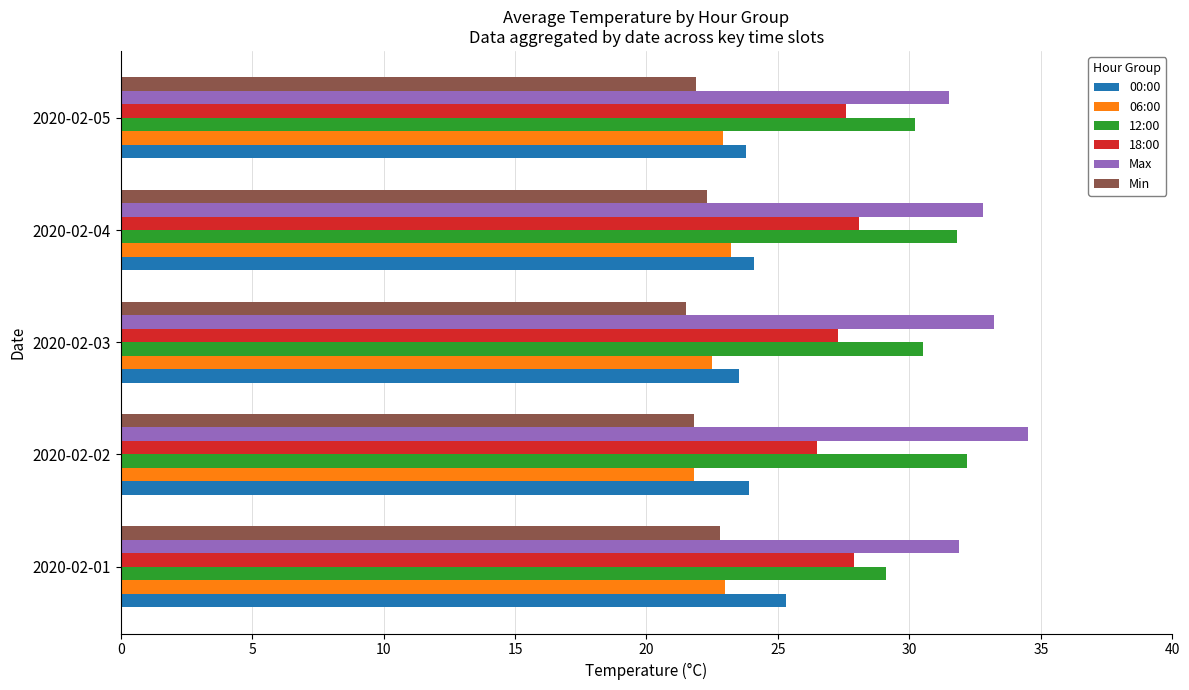

What are all the series names shown in the legend?

00:00, 06:00, 12:00, 18:00, Max, Min